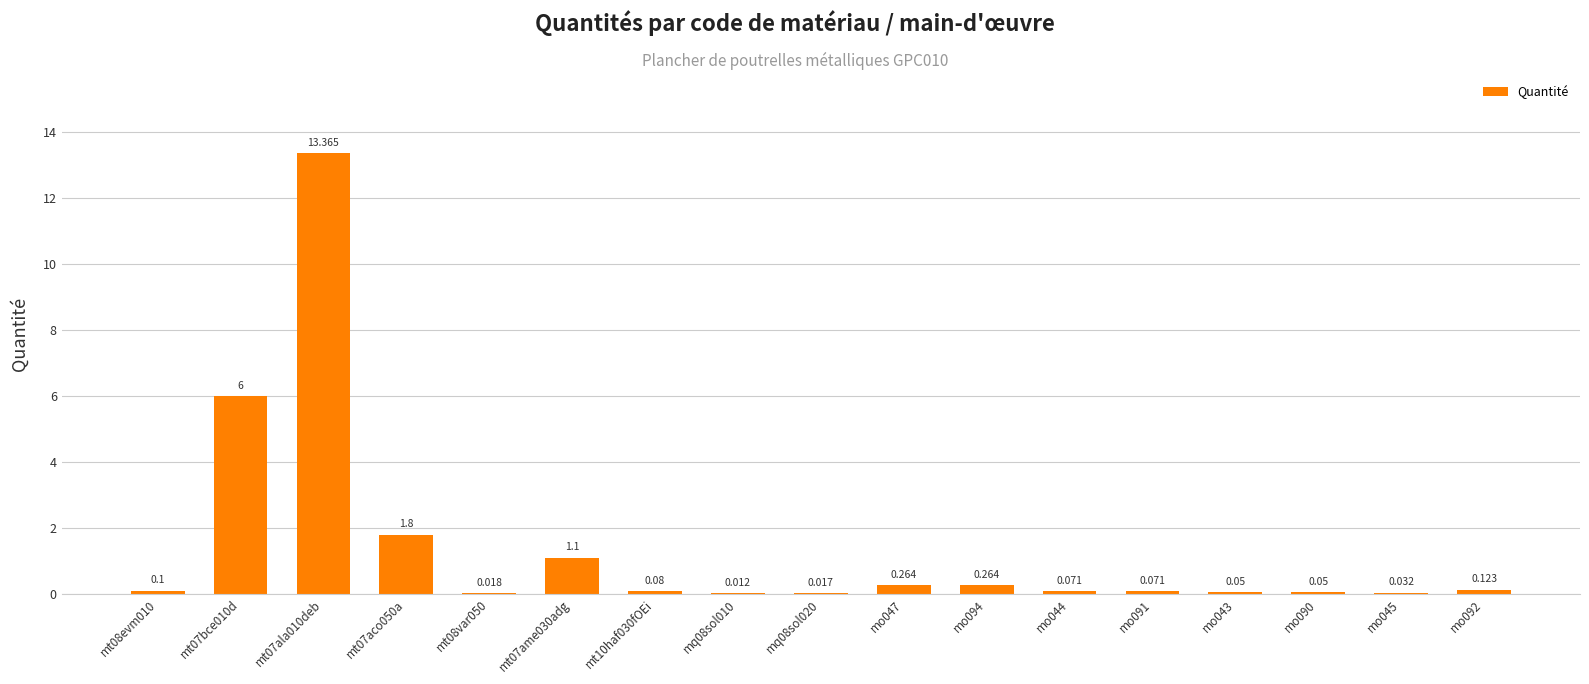

What is the sum of all values?

23.4